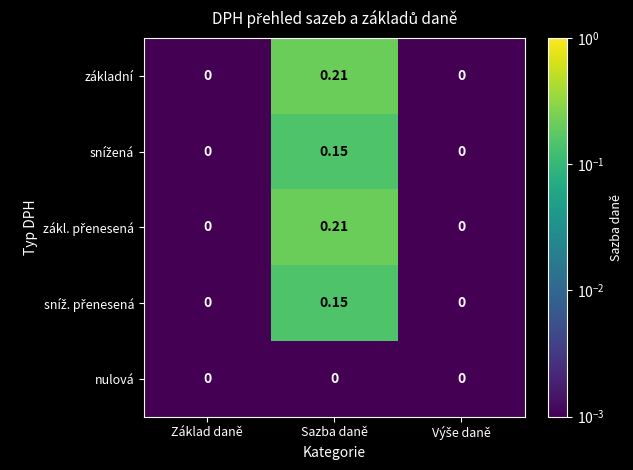

At which category is the sum across all series the highest?

Sazba daně